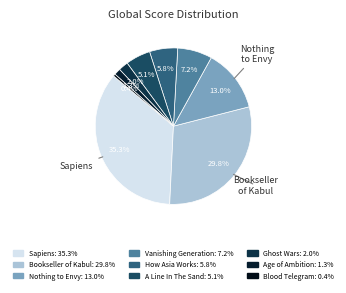

Count the number of slices in the pie.

9